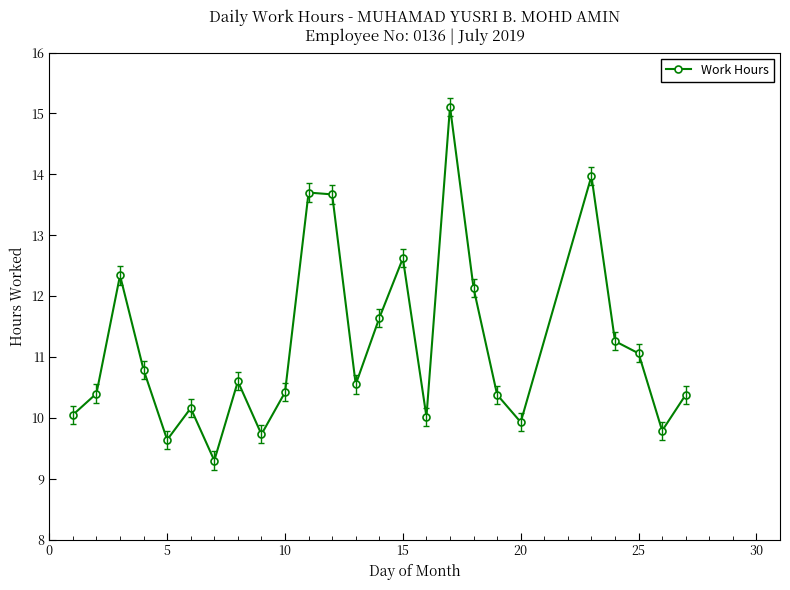

How many lines are shown in the chart?

1